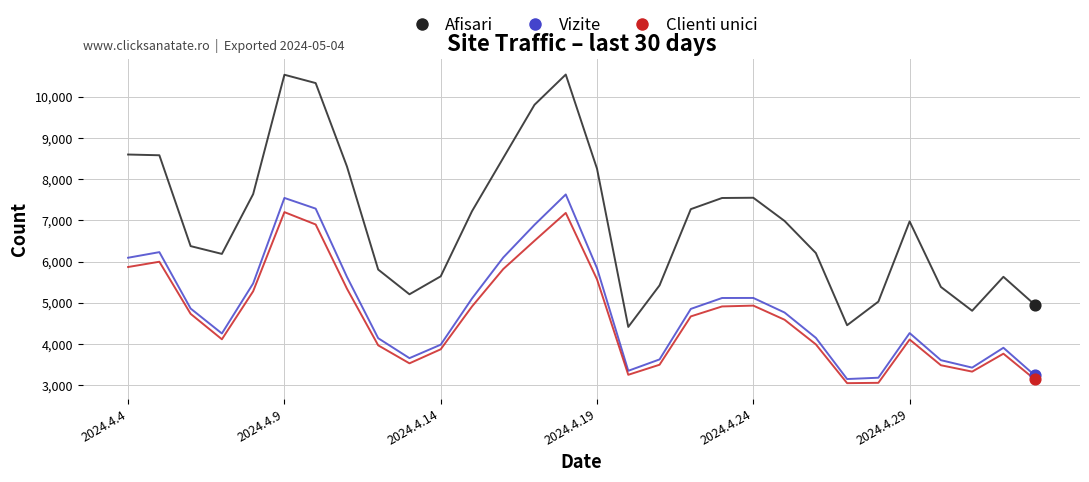

Which series has the widest spread of values?

Afisari